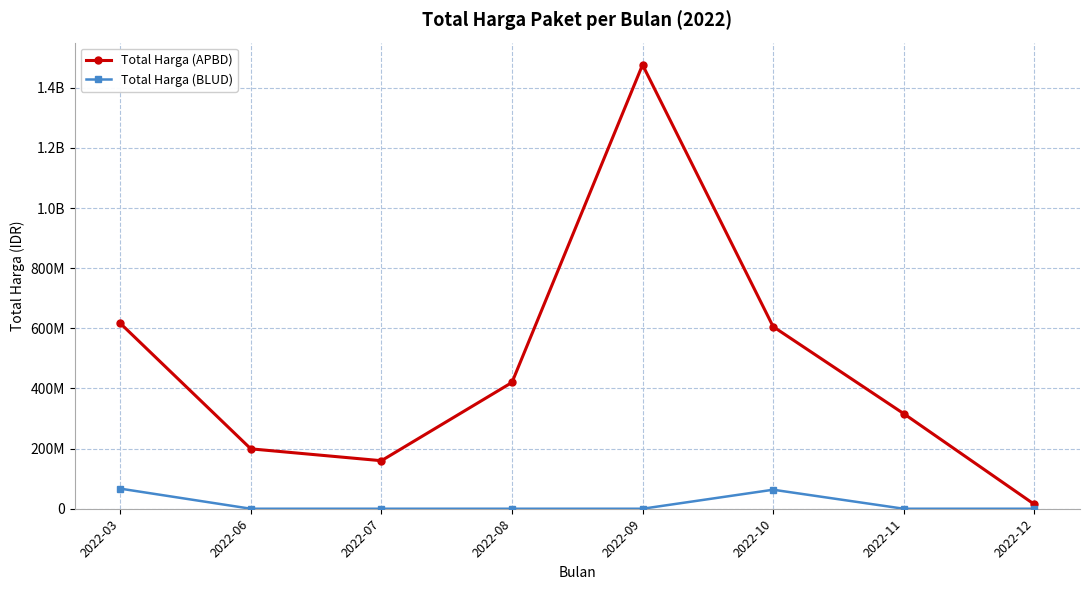

Between 2022-09 and 2022-10, which series saw the biggest shift?

Total Harga (APBD)